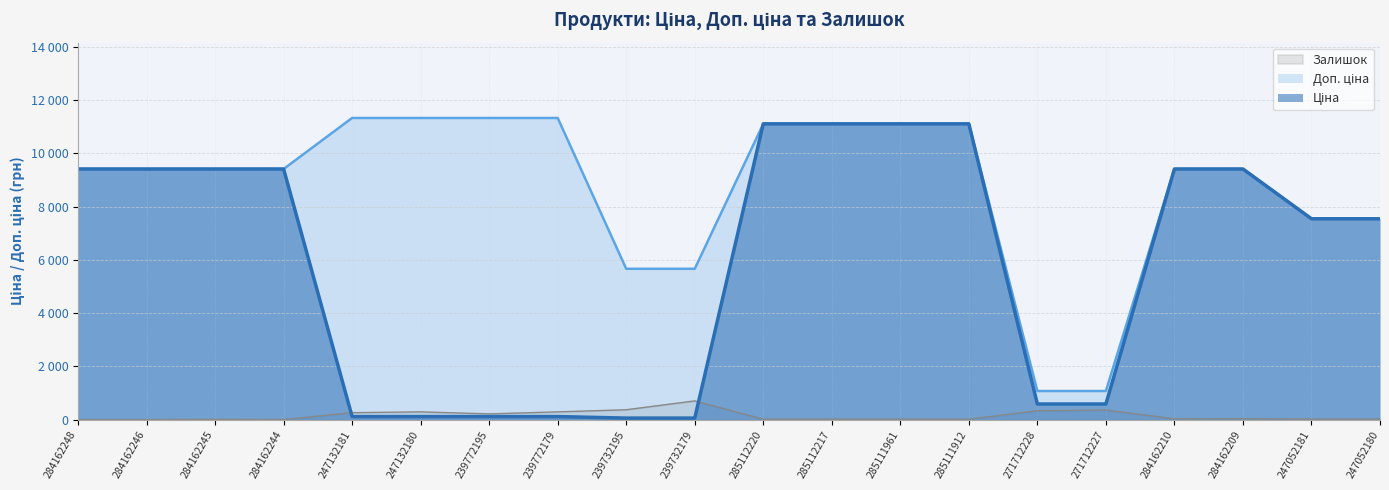

What is the maximum value shown in the chart?

11334.0